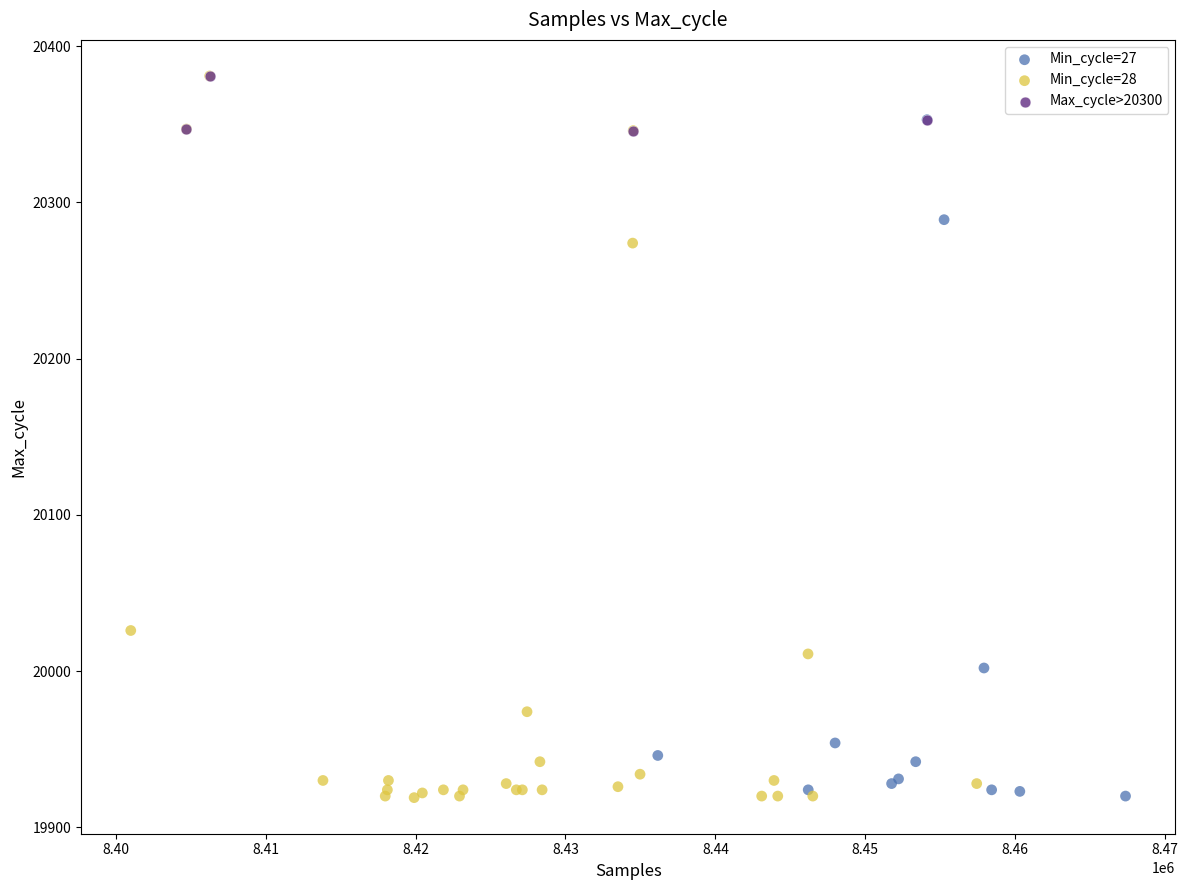

What are all the series names shown in the legend?

Min_cycle=27, Min_cycle=28, Max_cycle>20300